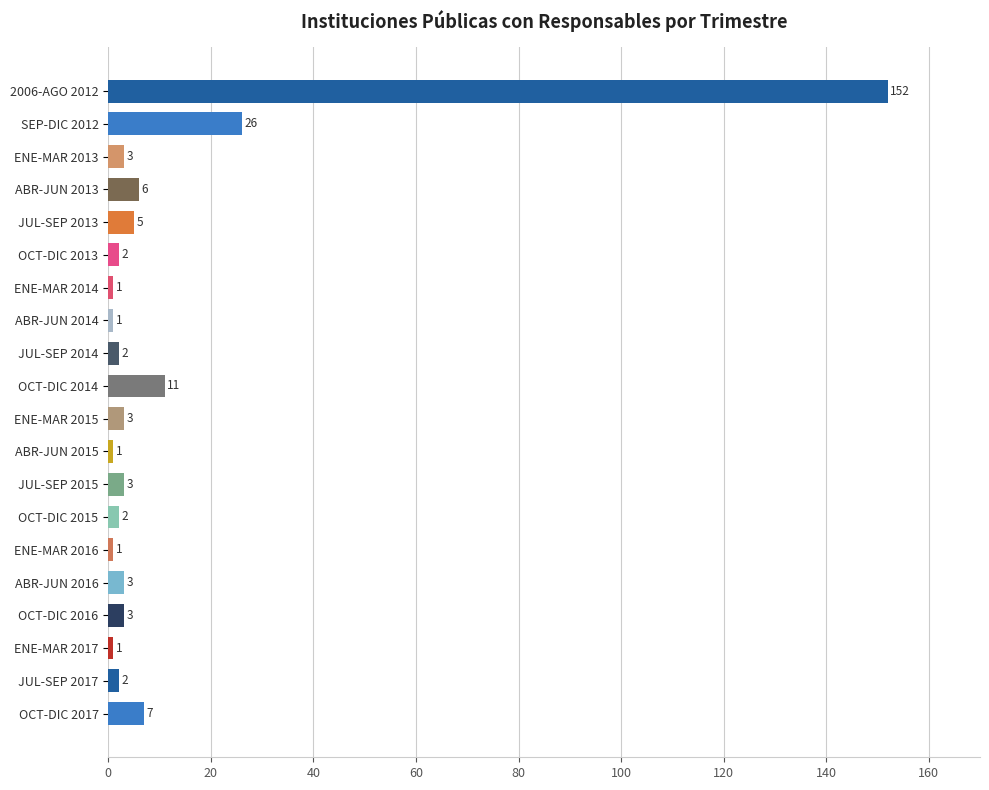

What is the smallest value displayed?

1